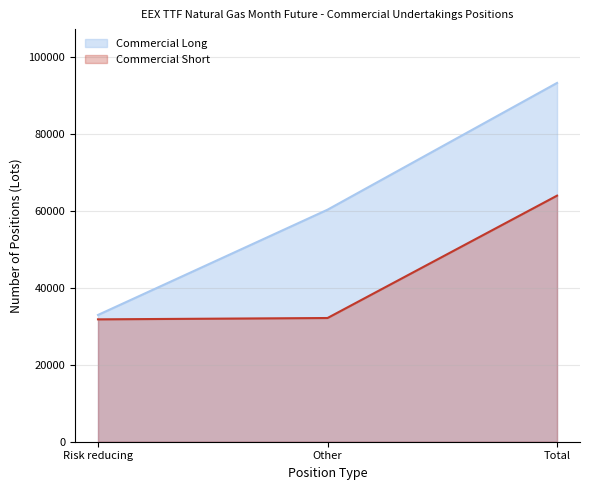

What is the difference between the Commercial Long values at Risk reducing and Other?

27381.9